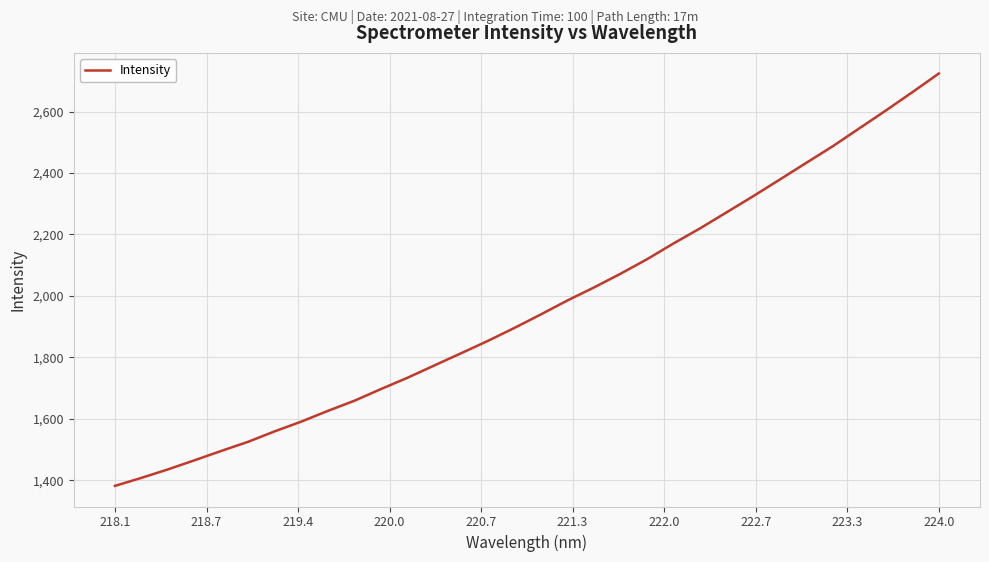

What is the maximum value shown in the chart?

2723.8